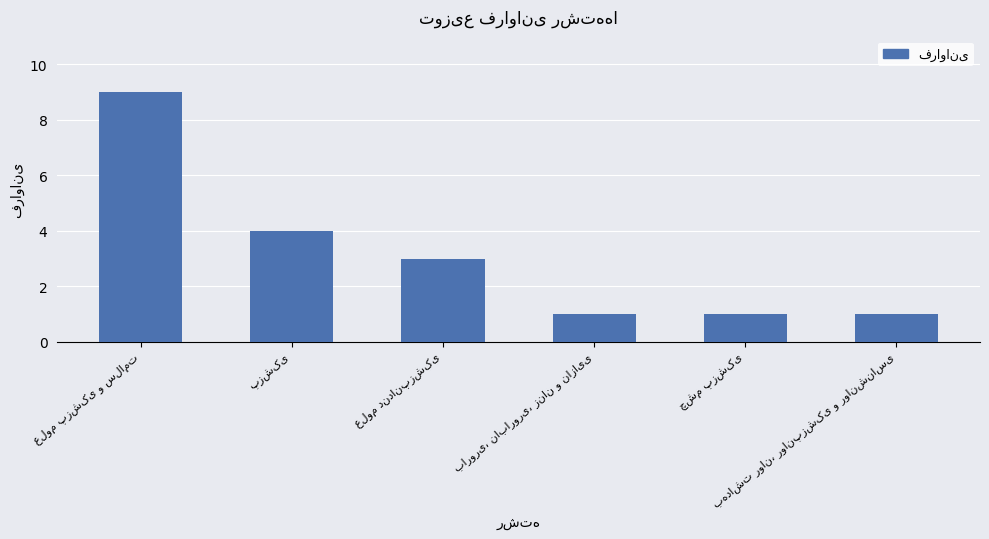

What is the value of the 5th bar from the left?

1